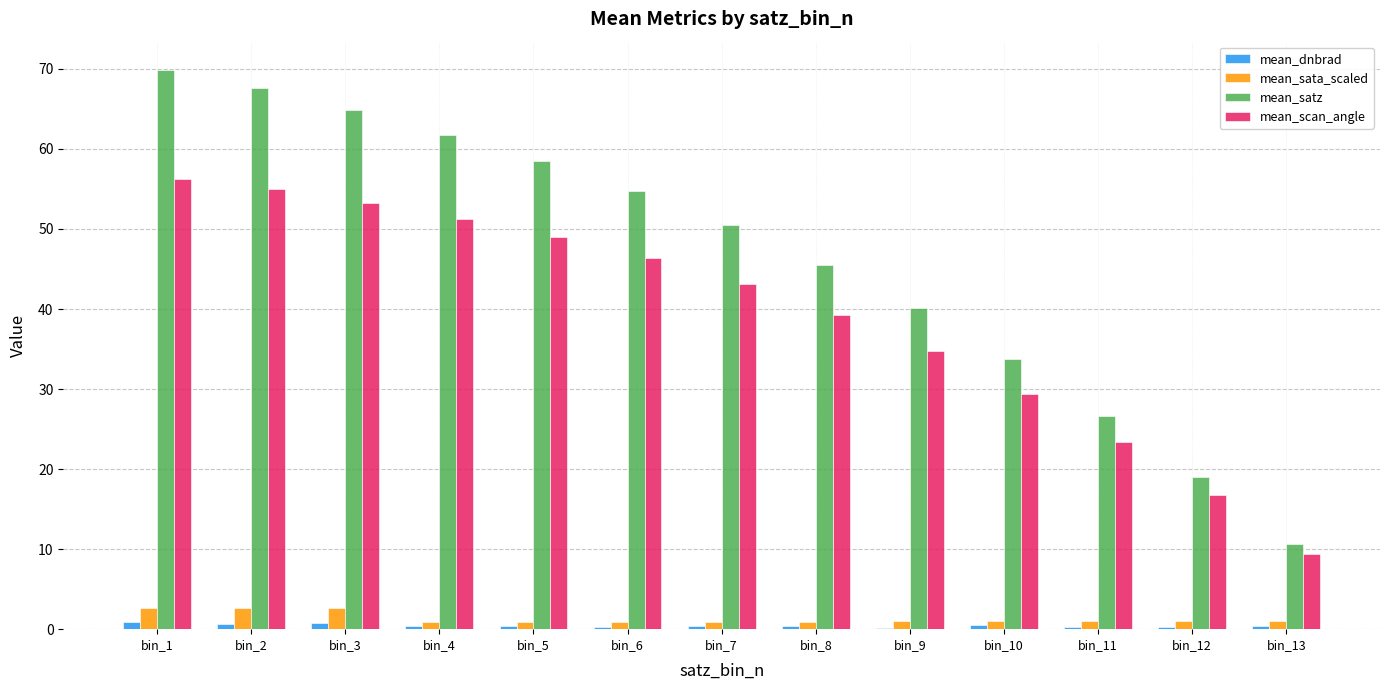

Which series changed the most between bin_7 and bin_12?

mean_satz